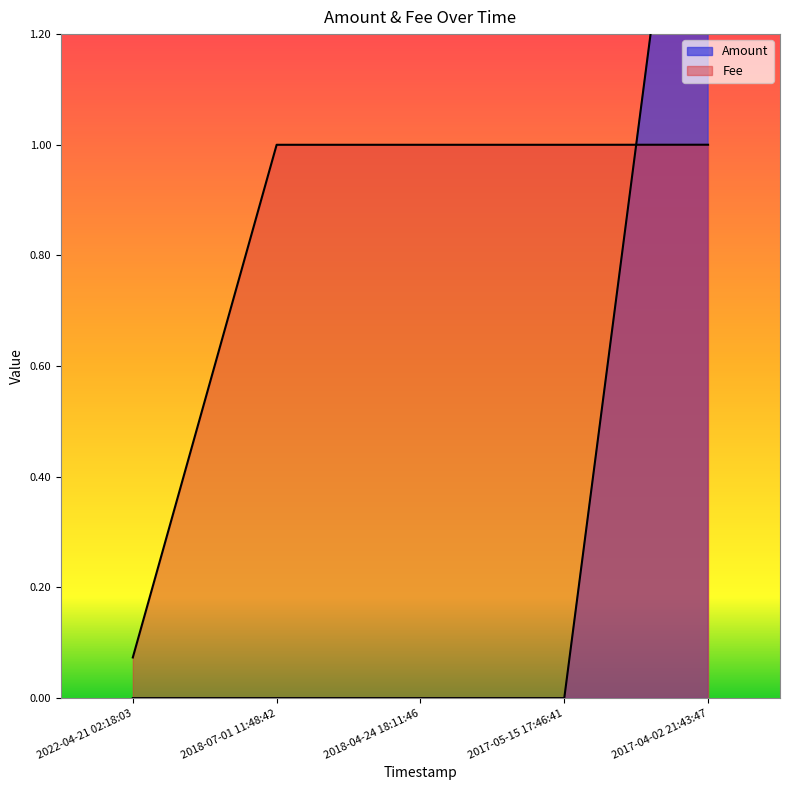

Which category has the highest value across all series?

2017-04-02 21:43:47